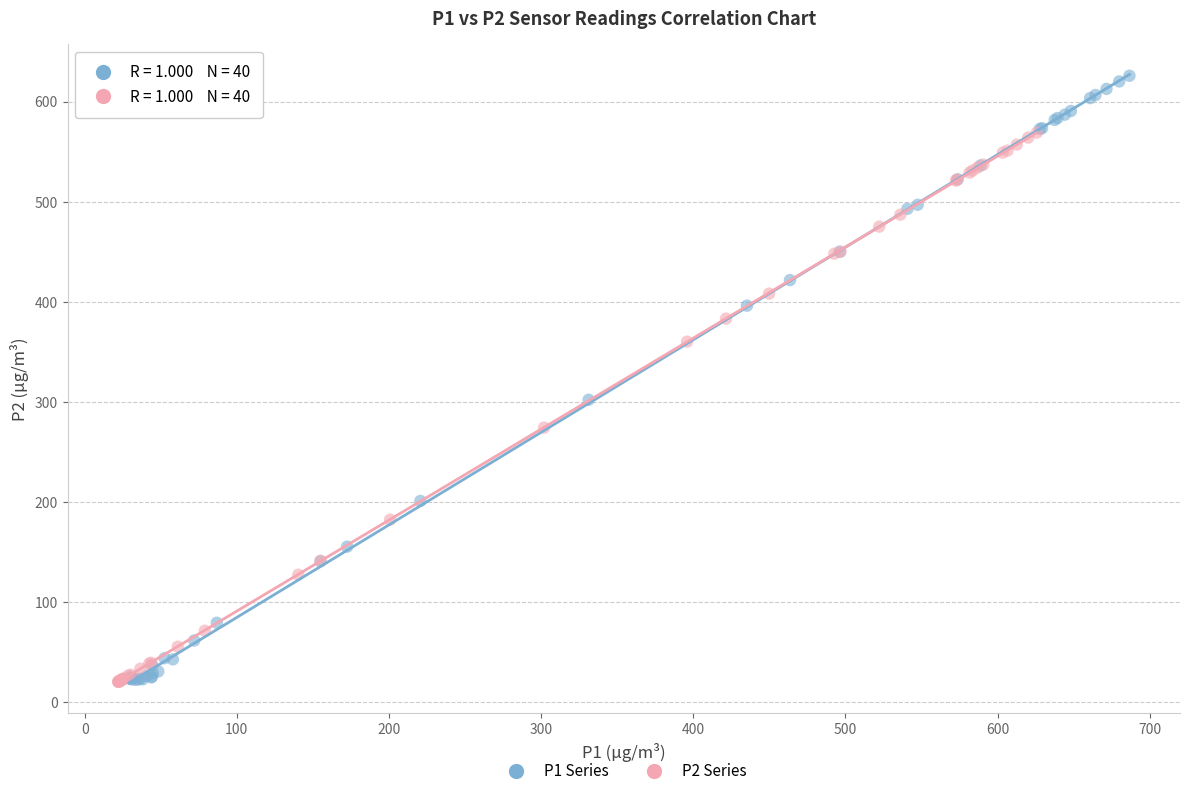

What are all the series names shown in the legend?

P1 Series, P2 Series